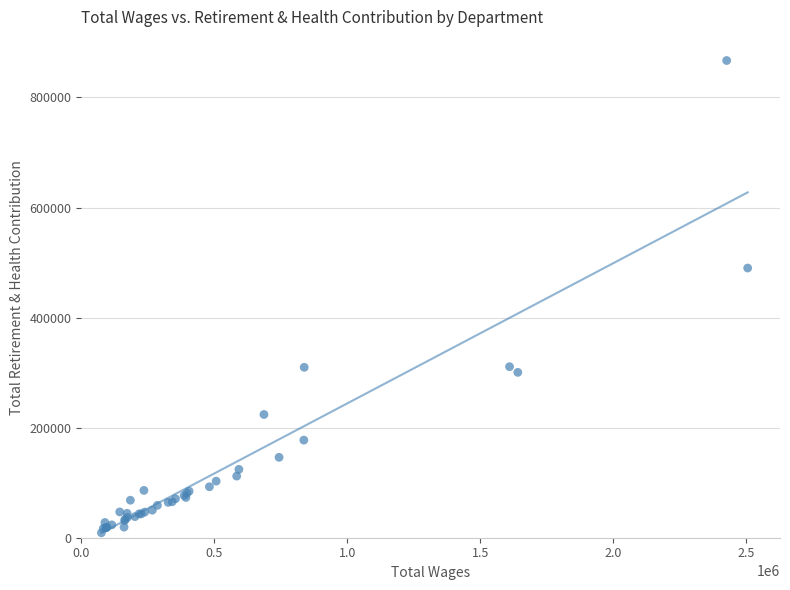

What Y value in the scatter plot is closest to 438032?

490029.7